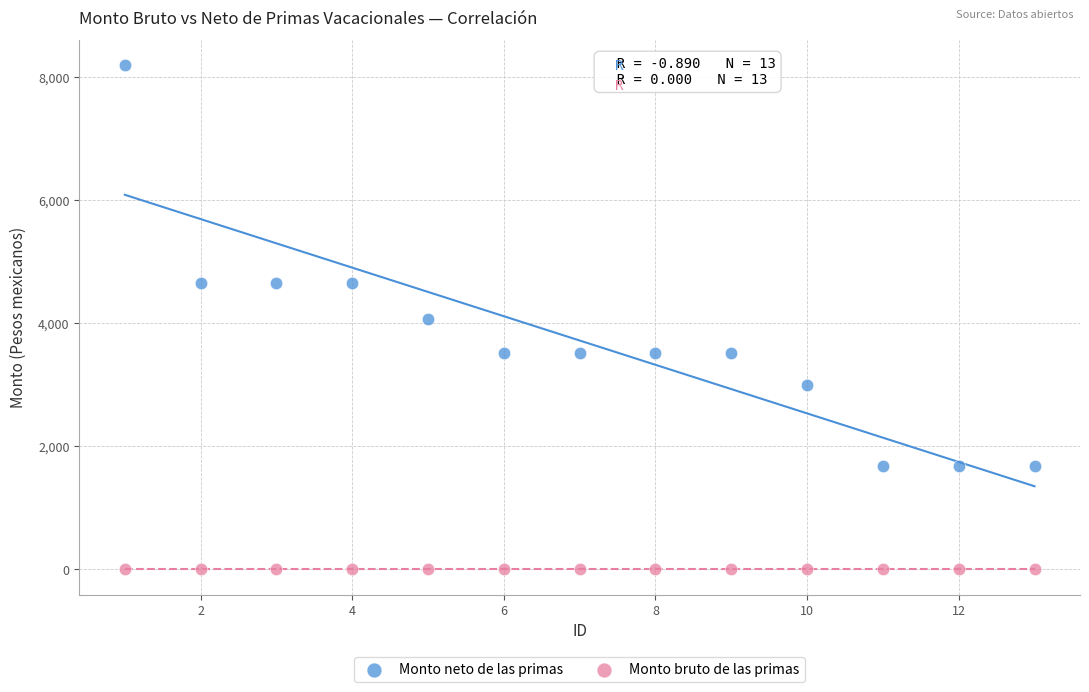

Which series reaches the maximum Y coordinate?

Monto neto de las primas